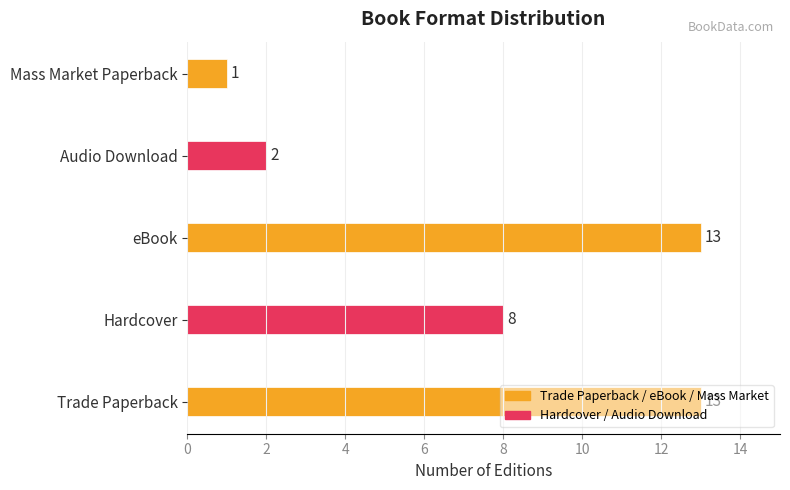

Are the bars horizontal?

Yes